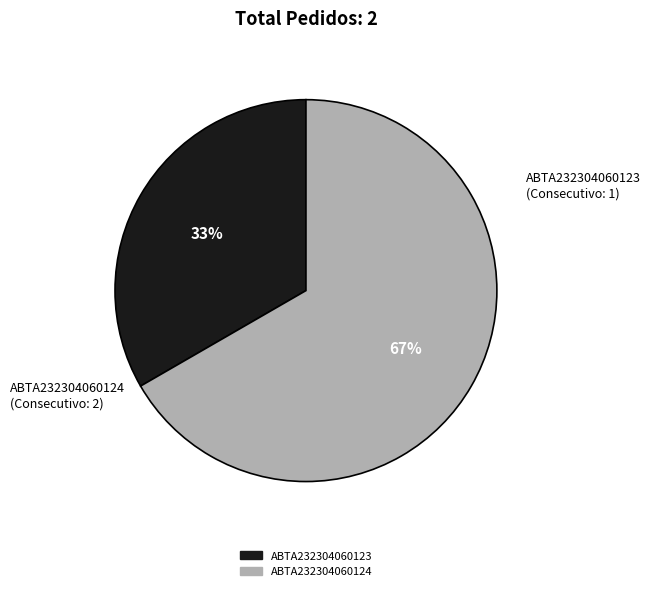

Combined, do ABTA232304060124 and ABTA232304060123 account for over 50%?

Yes